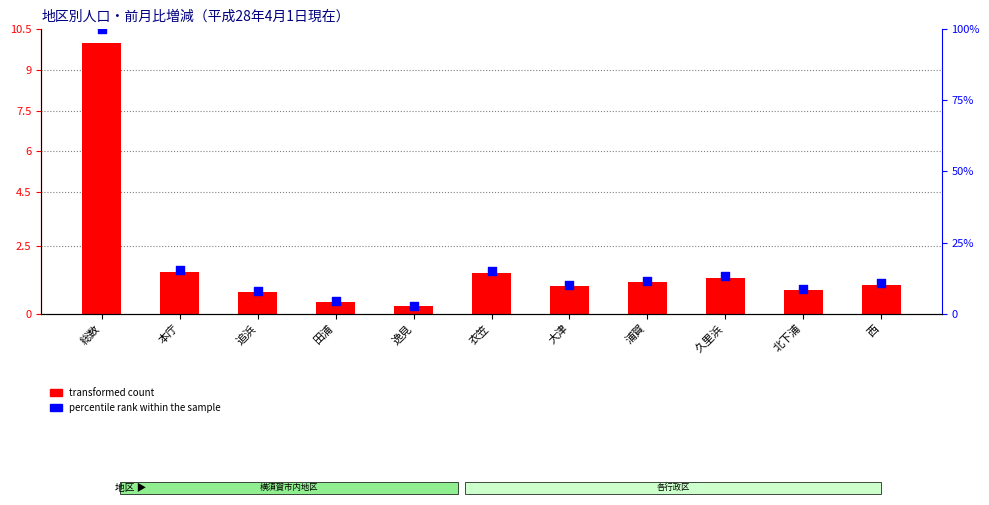

What is the total value across all series at 追浜?

8.6